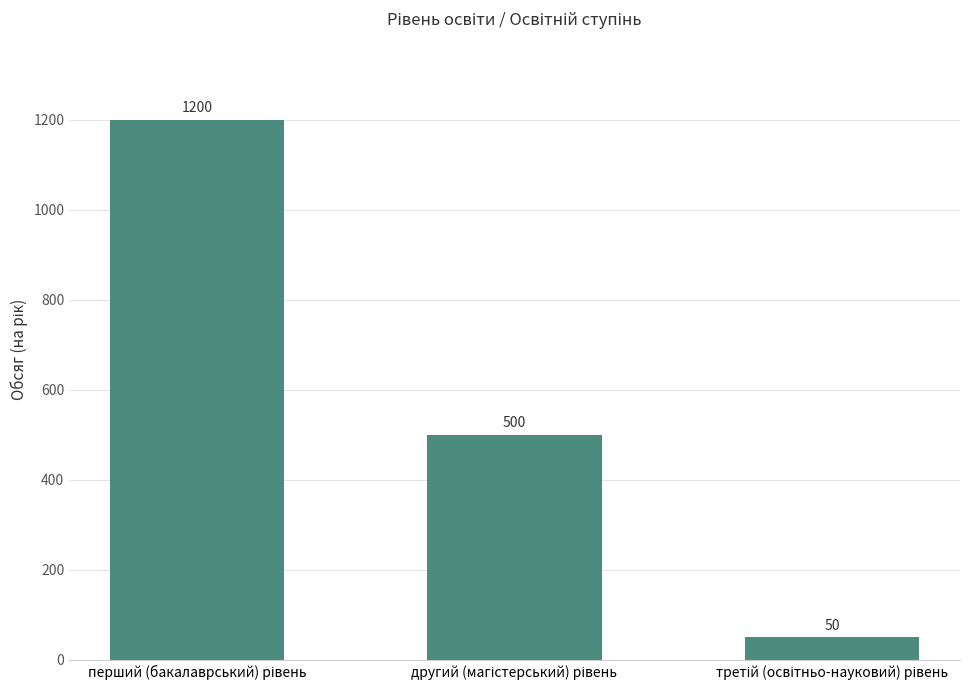

What is the sum of all values?

1750